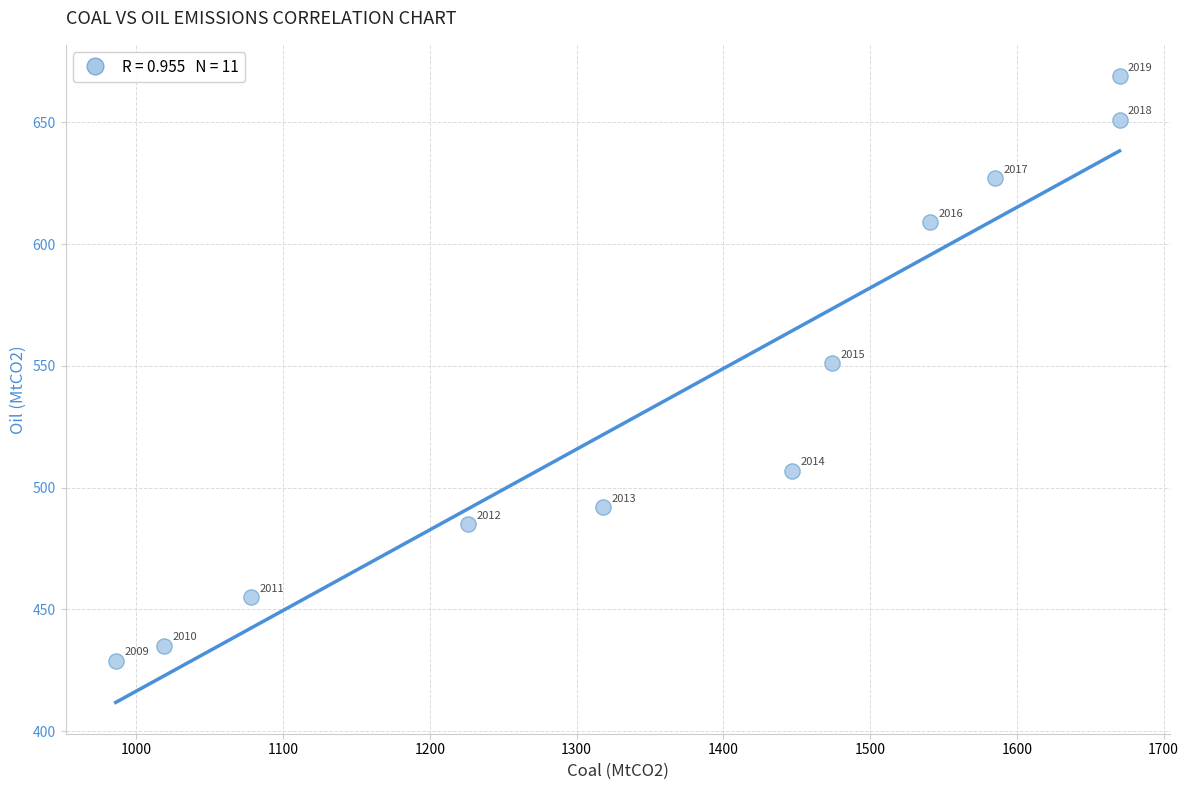

What Y value in the scatter plot is closest to 549?

551